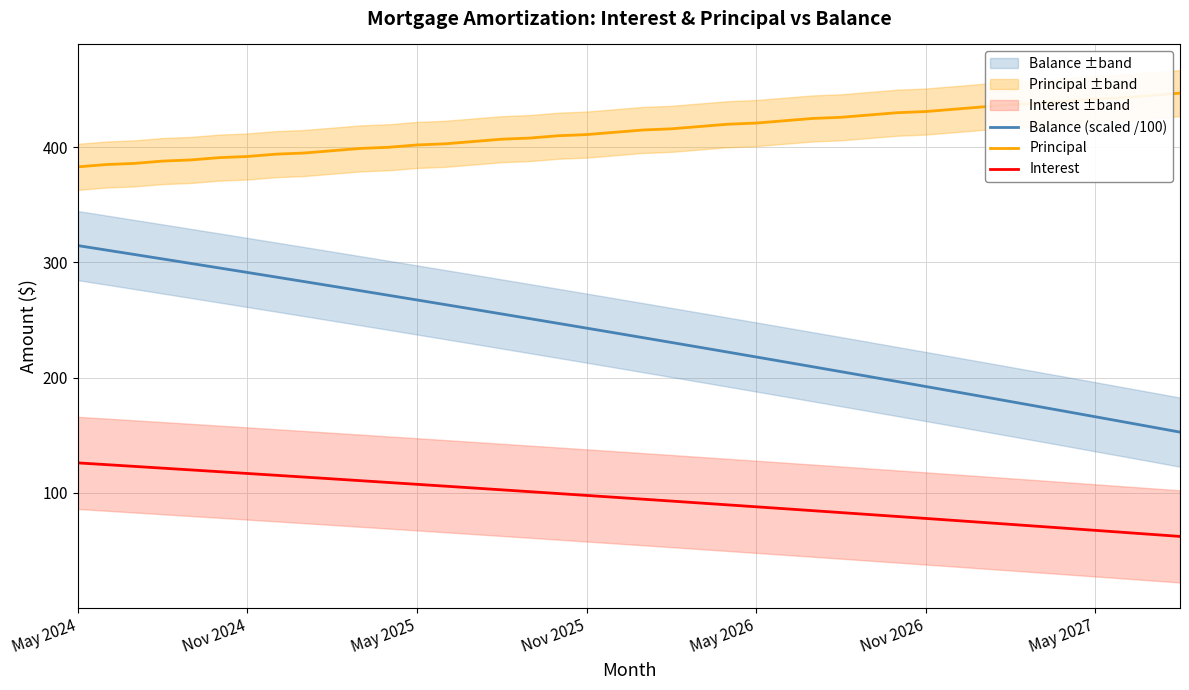

Read the Interest value at 23.

89.6